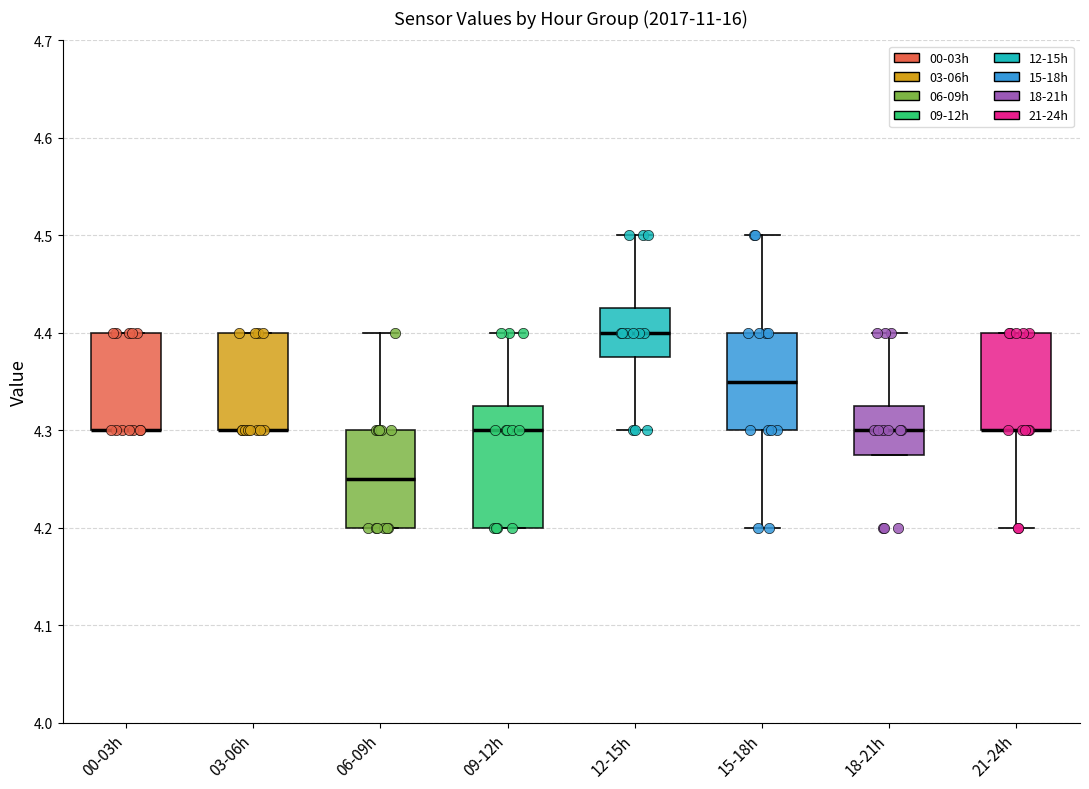

Where does the median line of the box for 12-15h sit on the y-axis? The values are not printed on the chart, so give them approximately, as read against the axis.

4.40